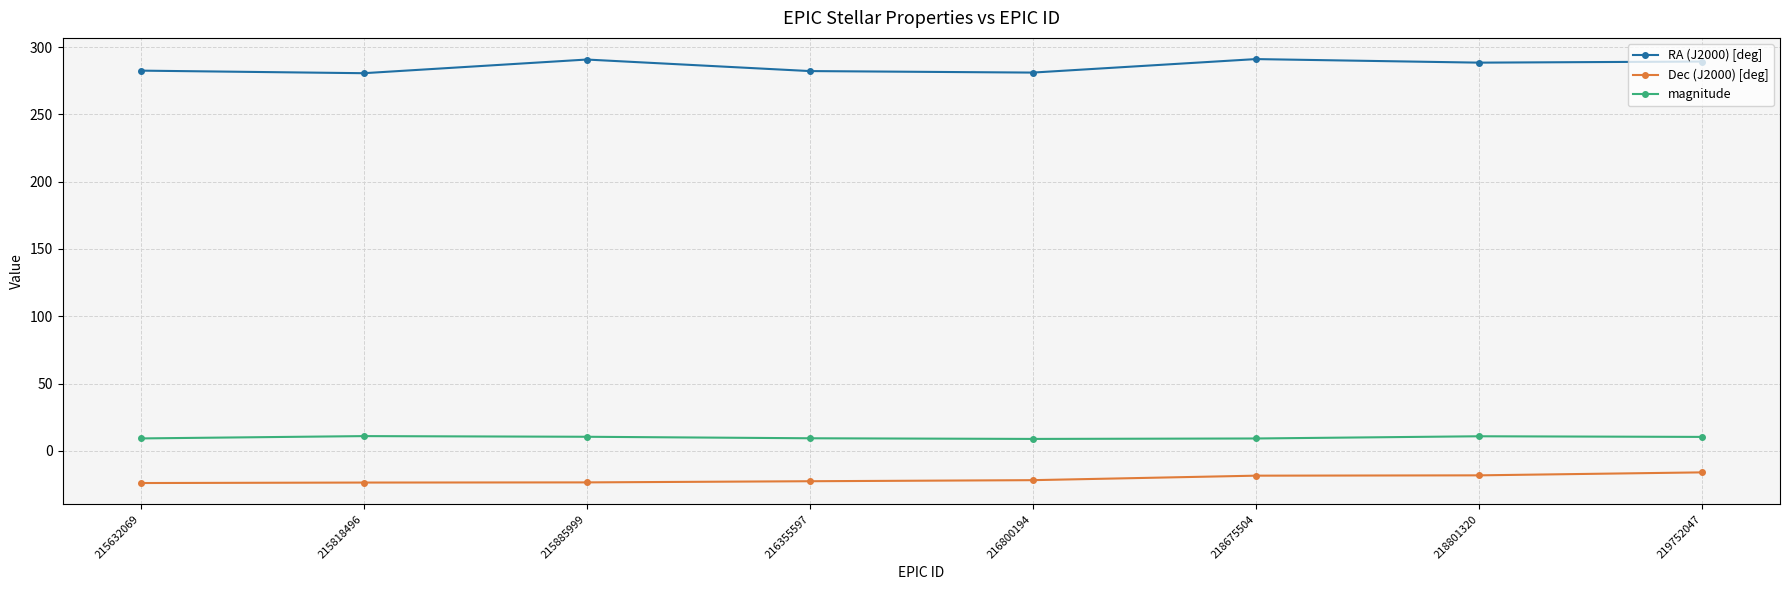

What is the difference between the highest and lowest values at 216800194?

302.7